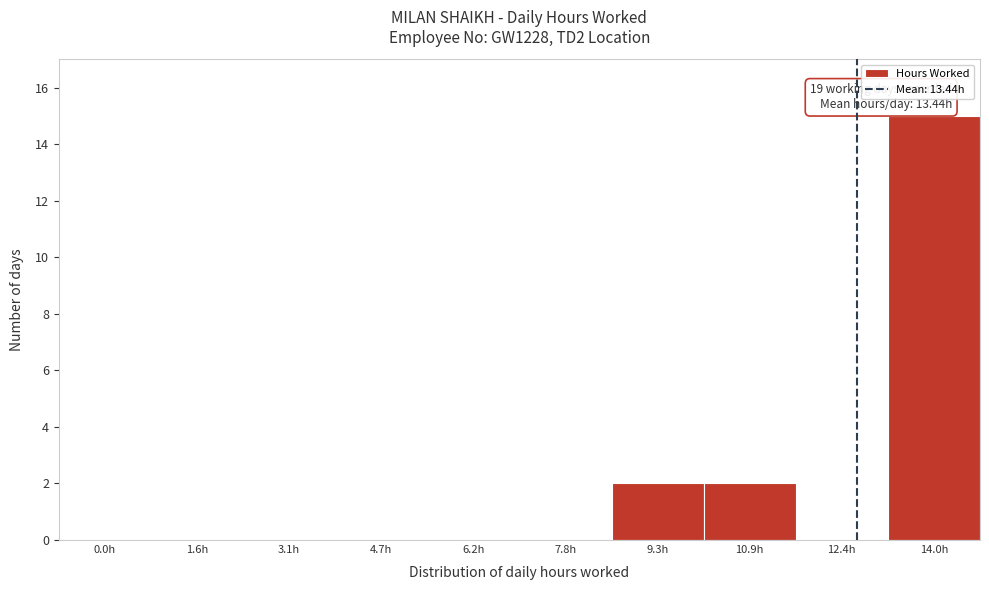

Reading left to right, extract all data points from this chart.

0.0h=0	1.6h=0	3.1h=0	4.7h=0	6.2h=0	7.8h=0	9.3h=2	10.9h=2	12.4h=0	14.0h=15